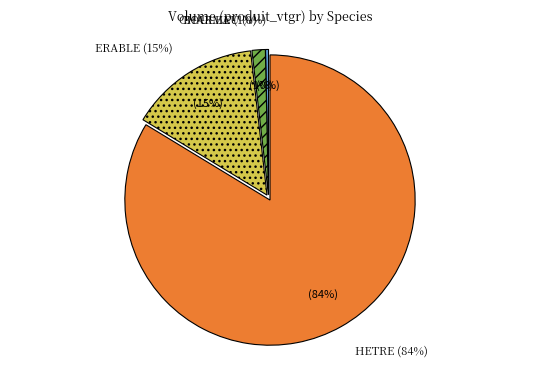

How many segments does this pie chart have?

4